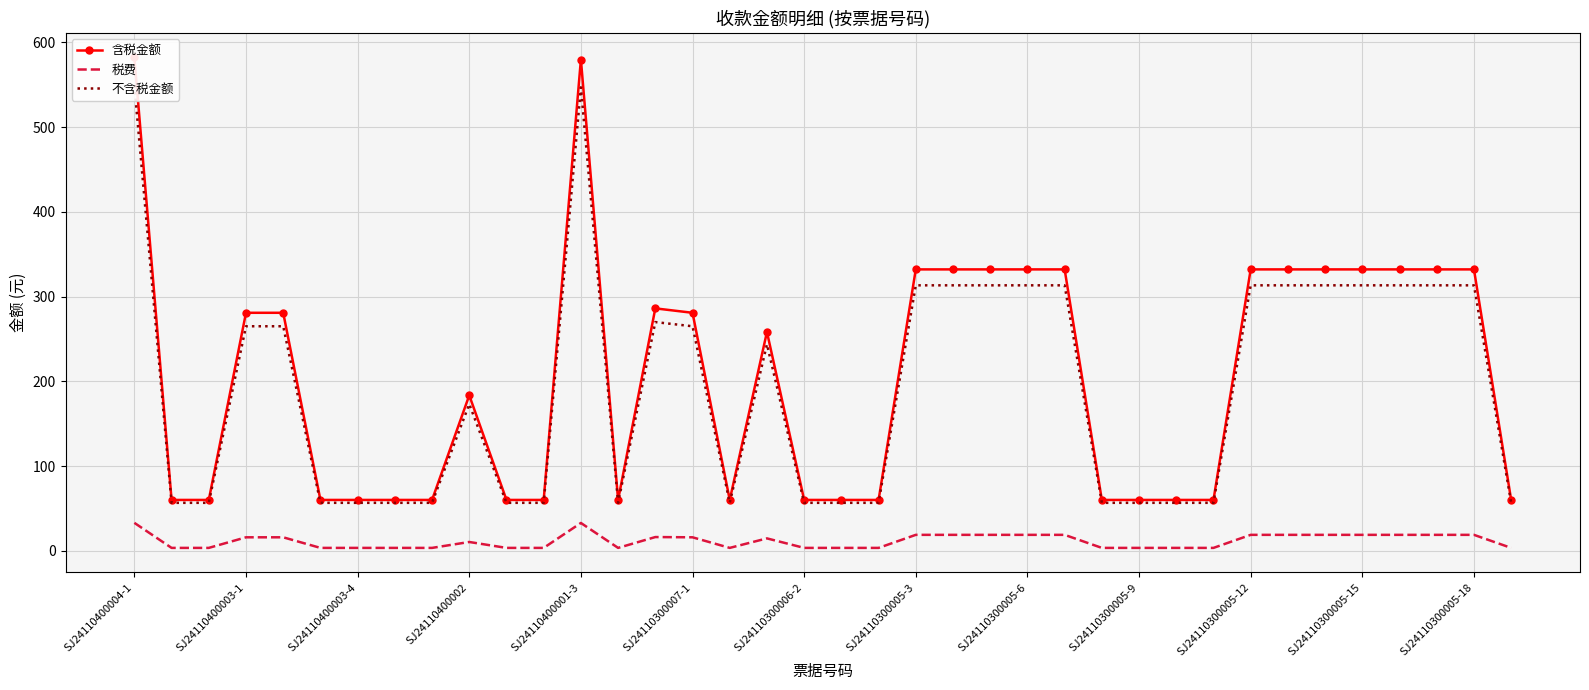

Reading left to right, list all the values displayed in this chart.

含税金额: 582.2	60.0	60.0	280.9	280.9	60.0	60.0	60.0	60.0	183.4	60.0	60.0	579.8	60.0	286.1	280.9	60.0	258.2	60.0	60.0	60.0	332.1	332.1	332.1	332.1	332.1	60.0	60.0	60.0	60.0	332.1	332.1	332.1	332.1	332.1	332.1	332.1	60.0
税费: 33.0	3.4	3.4	15.9	15.9	3.4	3.4	3.4	3.4	10.4	3.4	3.4	32.8	3.4	16.2	15.9	3.4	14.6	3.4	3.4	3.4	18.8	18.8	18.8	18.8	18.8	3.4	3.4	3.4	3.4	18.8	18.8	18.8	18.8	18.8	18.8	18.8	3.4
不含税金额: 549.2	56.6	56.6	265.0	265.0	56.6	56.6	56.6	56.6	173.1	56.6	56.6	547.0	56.6	269.9	265.0	56.6	243.6	56.6	56.6	56.6	313.3	313.3	313.3	313.3	313.3	56.6	56.6	56.6	56.6	313.3	313.3	313.3	313.3	313.3	313.3	313.3	56.6